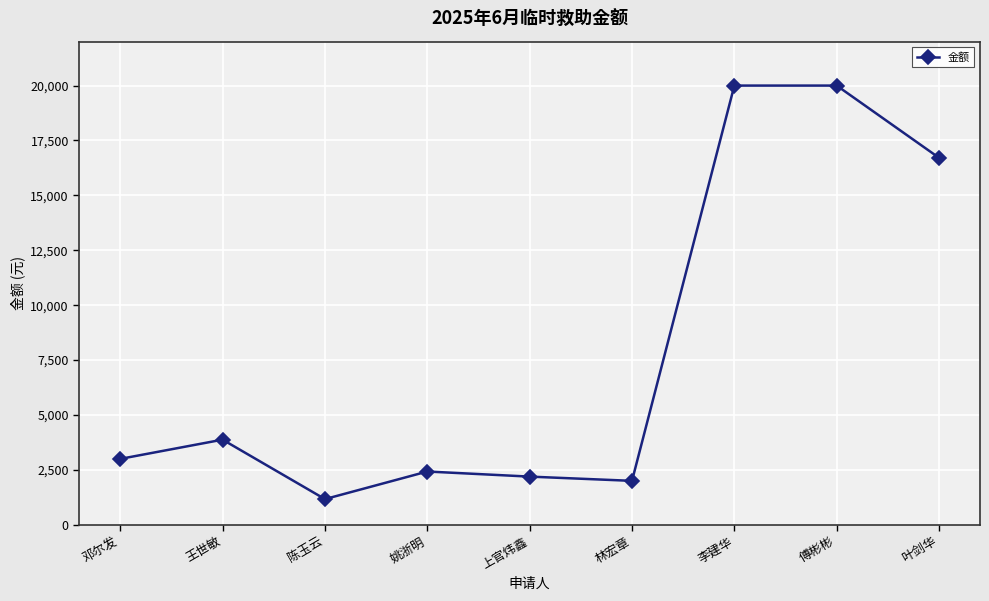

Which label corresponds to the smallest value in the chart?

陈玉云